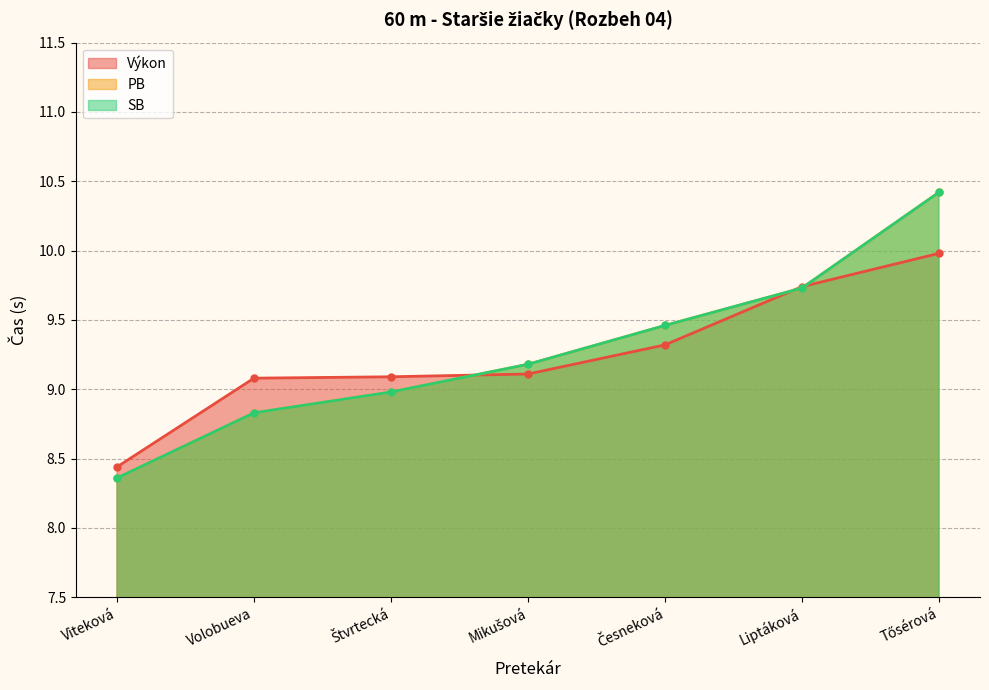

What is the minimum value for PB?

8.4